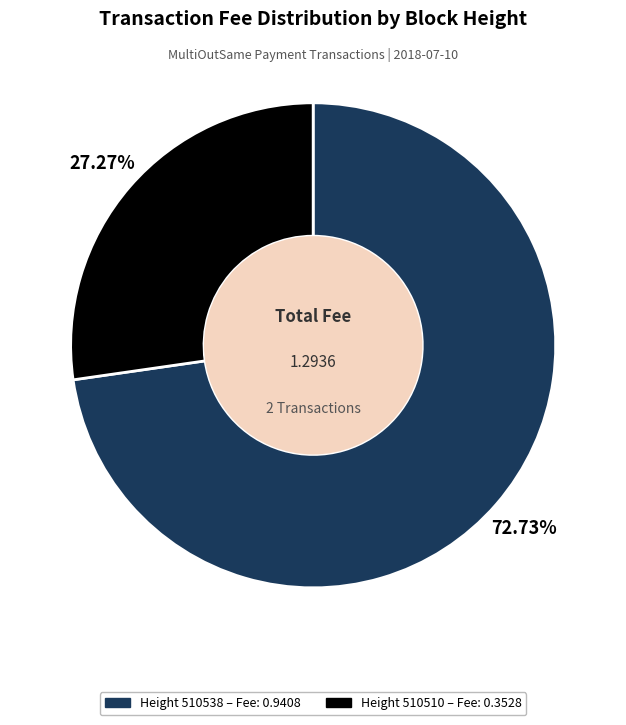

Is there a majority slice in this chart?

Yes